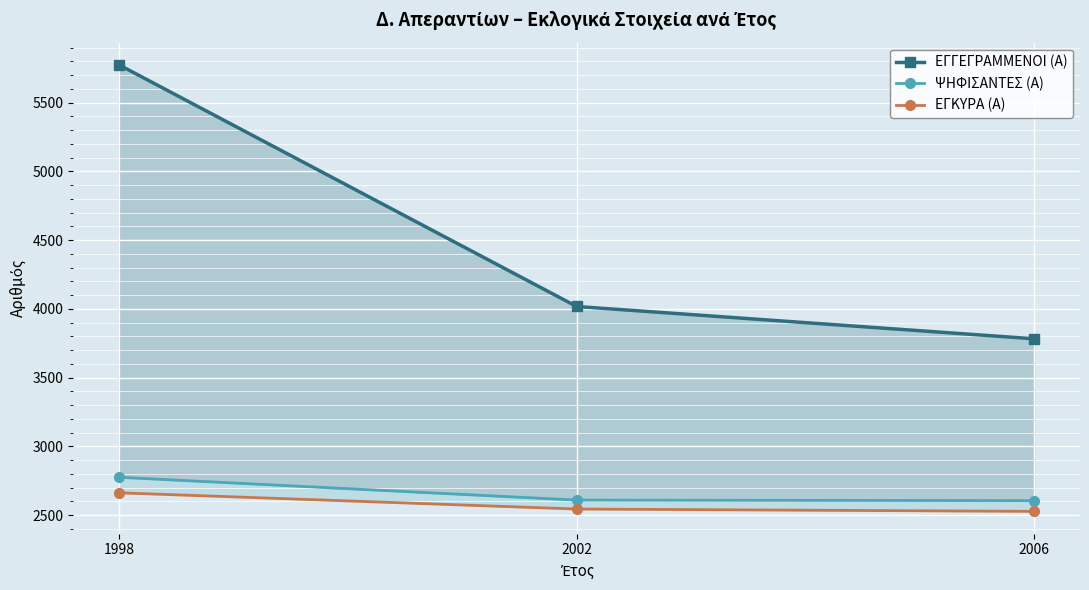

Is the value of ΕΓΓΕΓΡΑΜΜΕΝΟΙ (Α) at 2006 greater than the value of ΨΗΦΙΣΑΝΤΕΣ (Α) at 1998?

Yes